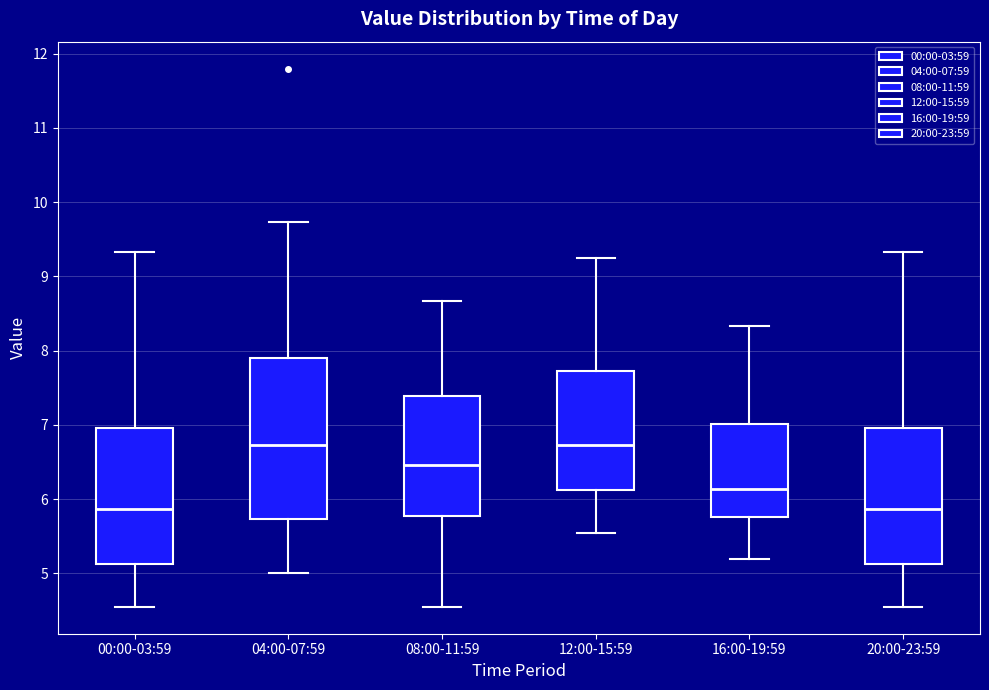

Reading left to right, transcribe this box plot: for each box, give where its median line is, the range the box spans, and where its two whiskers end, as read against the y-axis. The values are not printed on the chart, so give them approximately, as read against the axis.

00:00-03:59: median 5.9, box 5.1 to 7.0, whiskers 4.6 to 9.3
04:00-07:59: median 6.7, box 5.7 to 7.9, whiskers 5.0 to 9.7
08:00-11:59: median 6.5, box 5.8 to 7.4, whiskers 4.6 to 8.7
12:00-15:59: median 6.7, box 6.1 to 7.7, whiskers 5.6 to 9.3
16:00-19:59: median 6.1, box 5.8 to 7.0, whiskers 5.2 to 8.3
20:00-23:59: median 5.9, box 5.1 to 7.0, whiskers 4.6 to 9.3